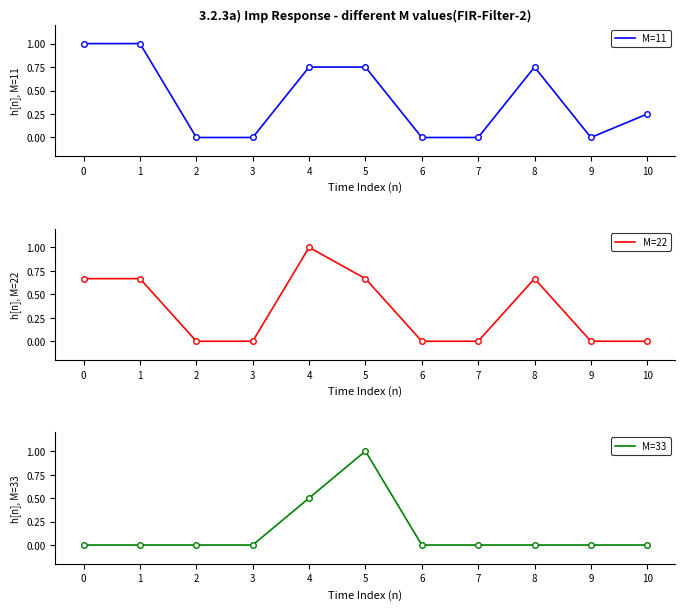

Rank the series by their maximum value, from lowest to highest.

M=11, M=22, M=33